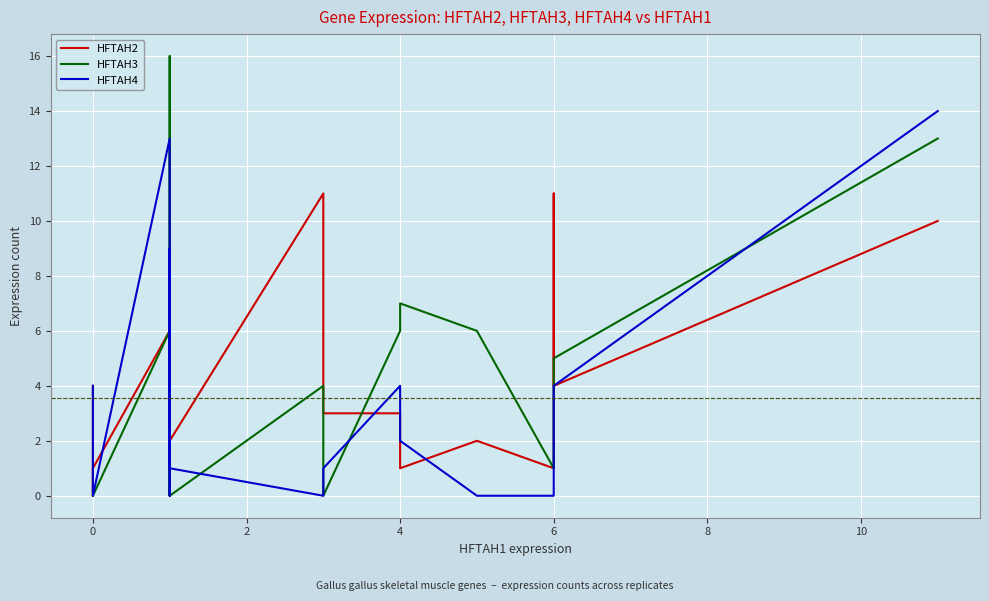

Is this an area chart (filled region under the line)?

No